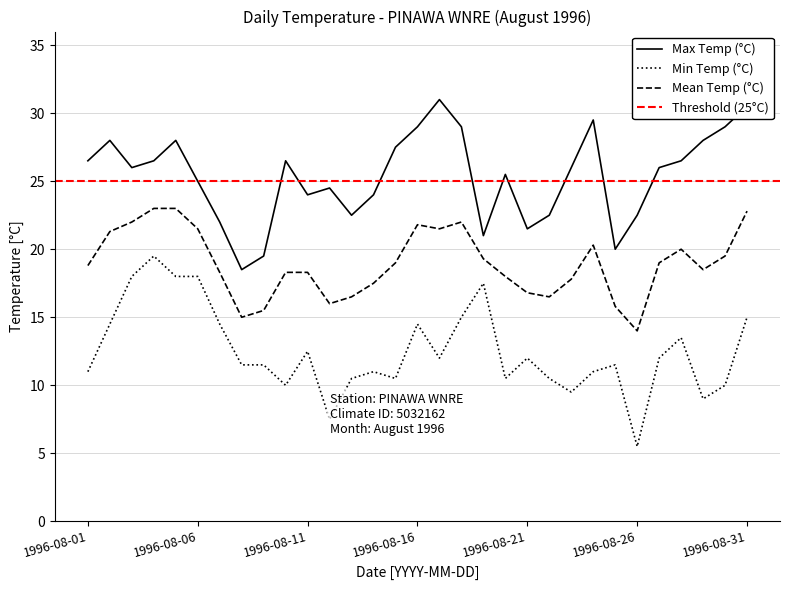

What is the total value across all series at 1996-08-30?

58.5